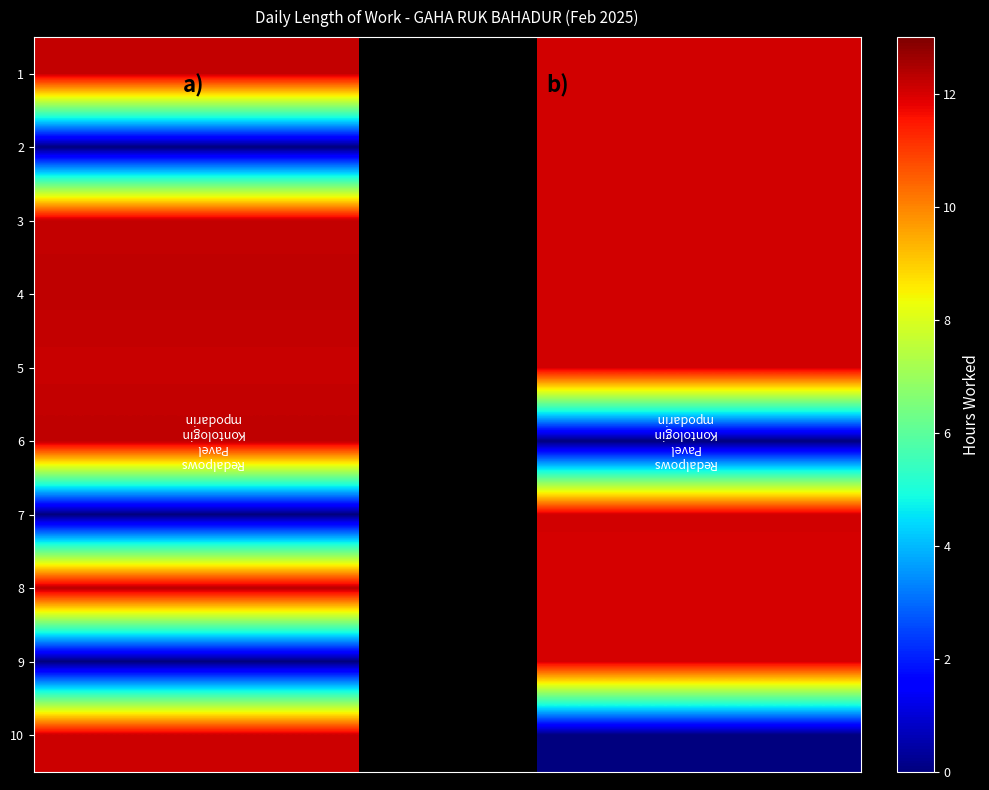

How many distinct data groups are displayed?

10